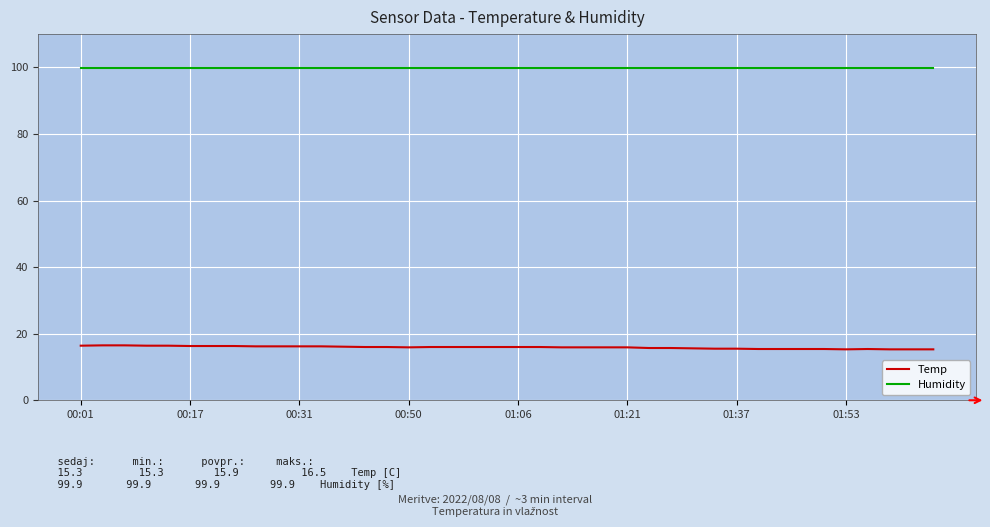

True or false: Humidity and Temp intersect in this chart.

False